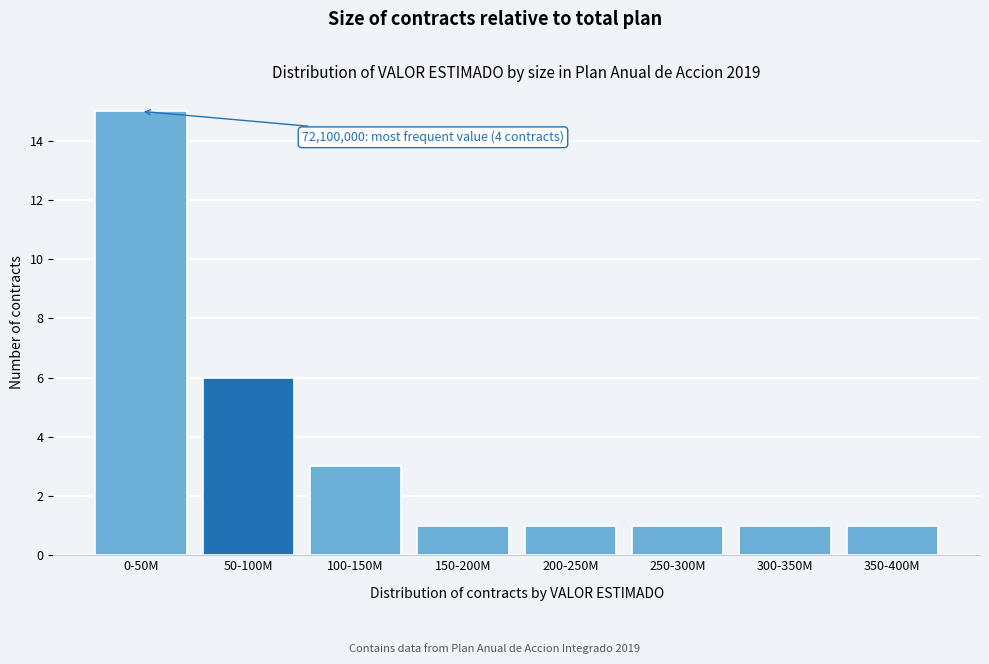

Reading left to right, what are all the values shown in this chart?

0-50M=15	50-100M=6	100-150M=3	150-200M=1	200-250M=1	250-300M=1	300-350M=1	350-400M=1